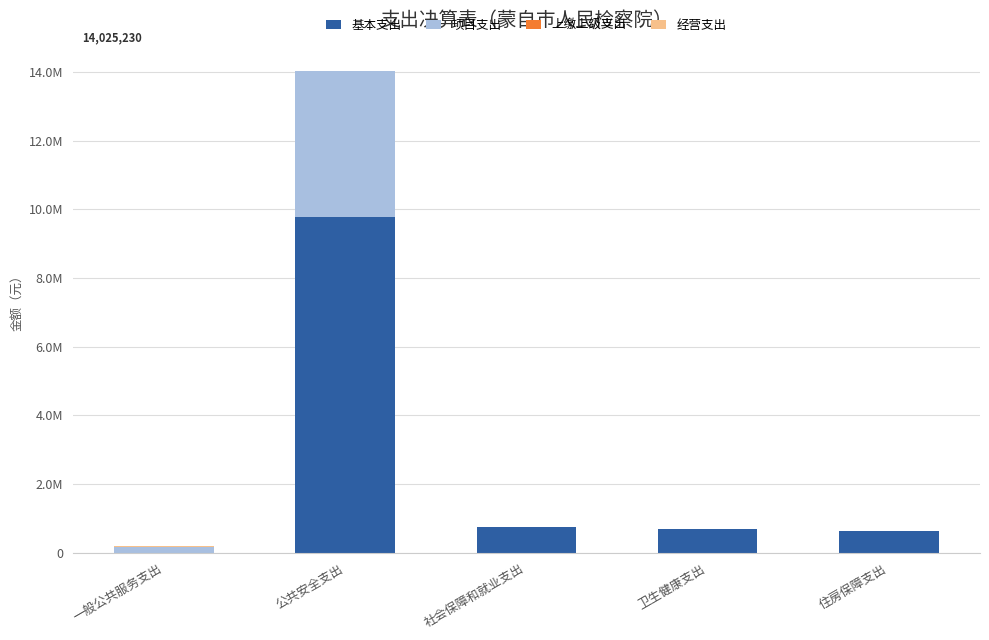

Are the bars grouped side by side (vs. stacked)?

No